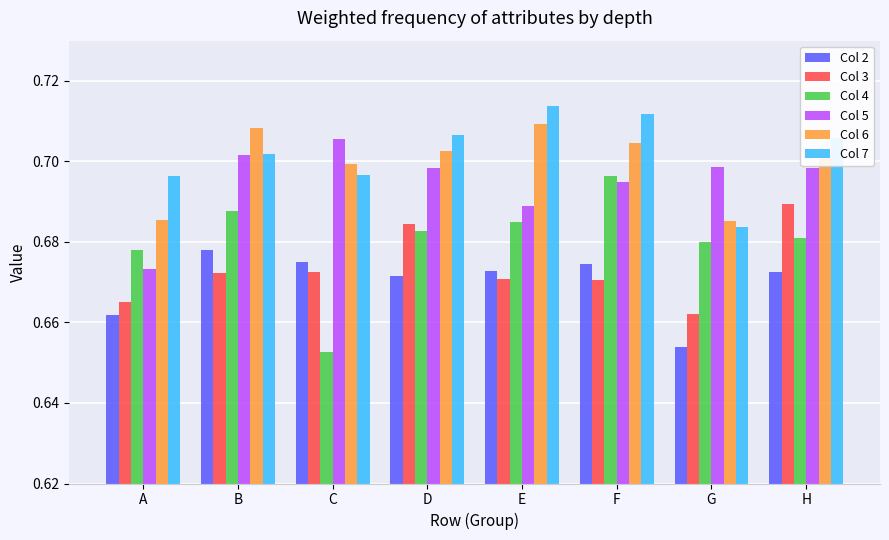

Which category has the lowest value in the Col 4 series?

C